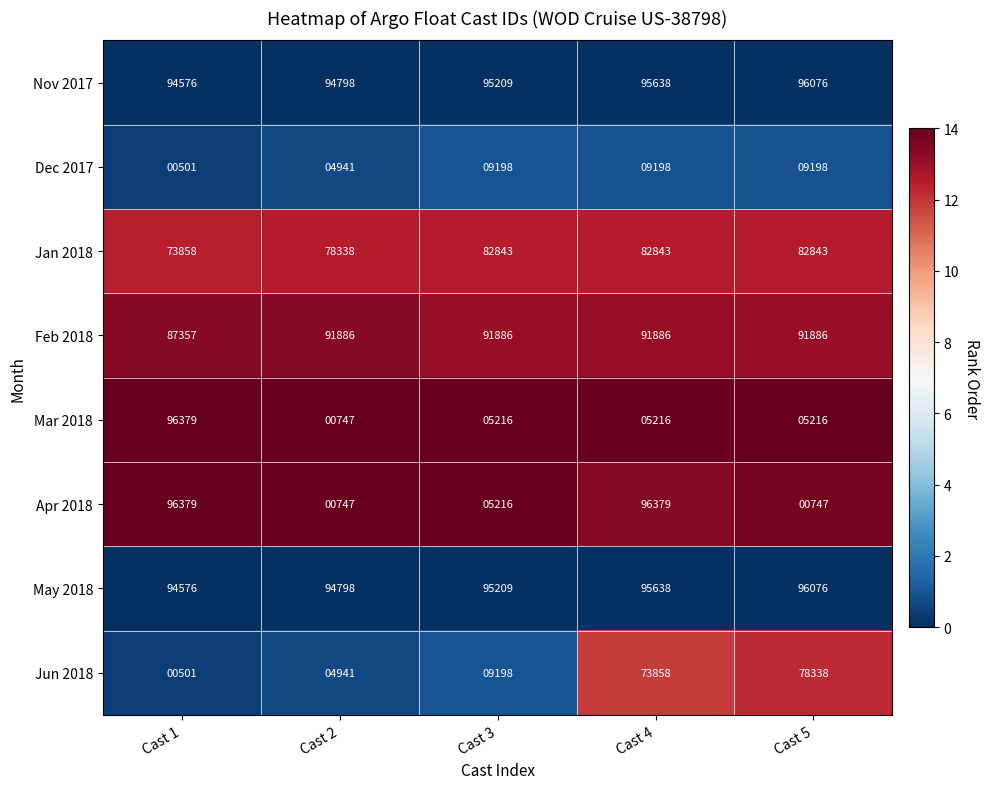

How many data points does each series have?

5